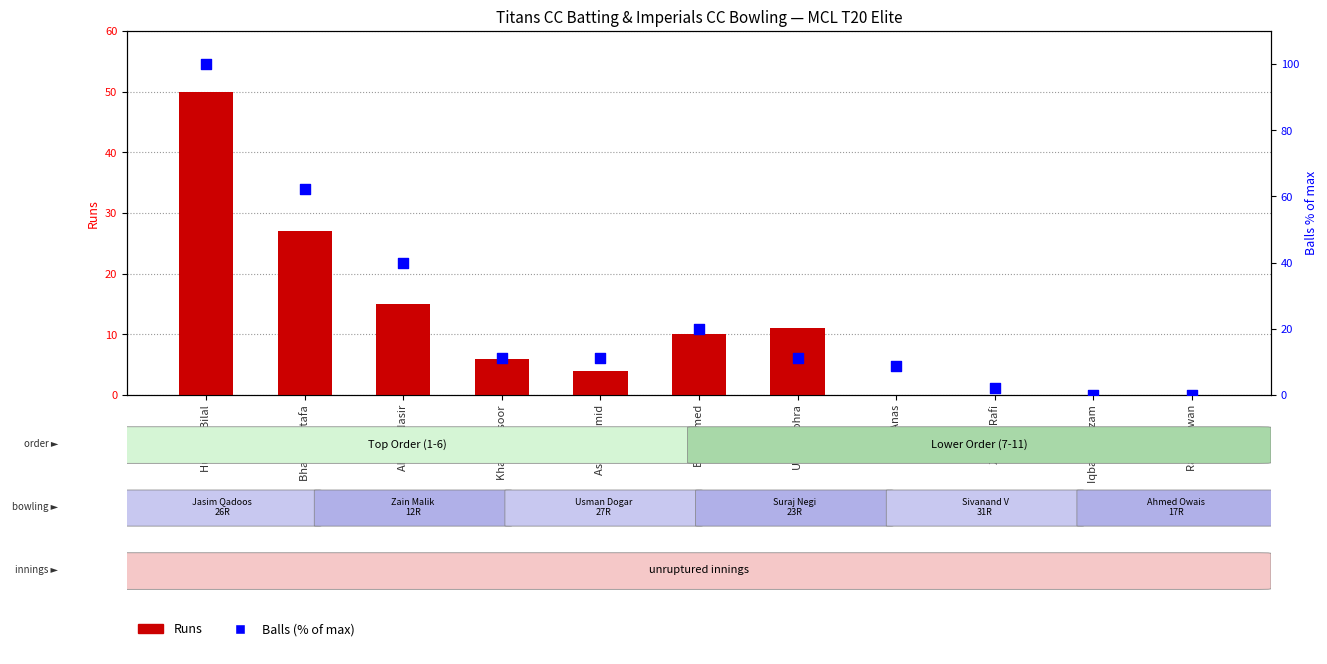

What are all the series names shown in the legend?

Runs, Balls (% of max)